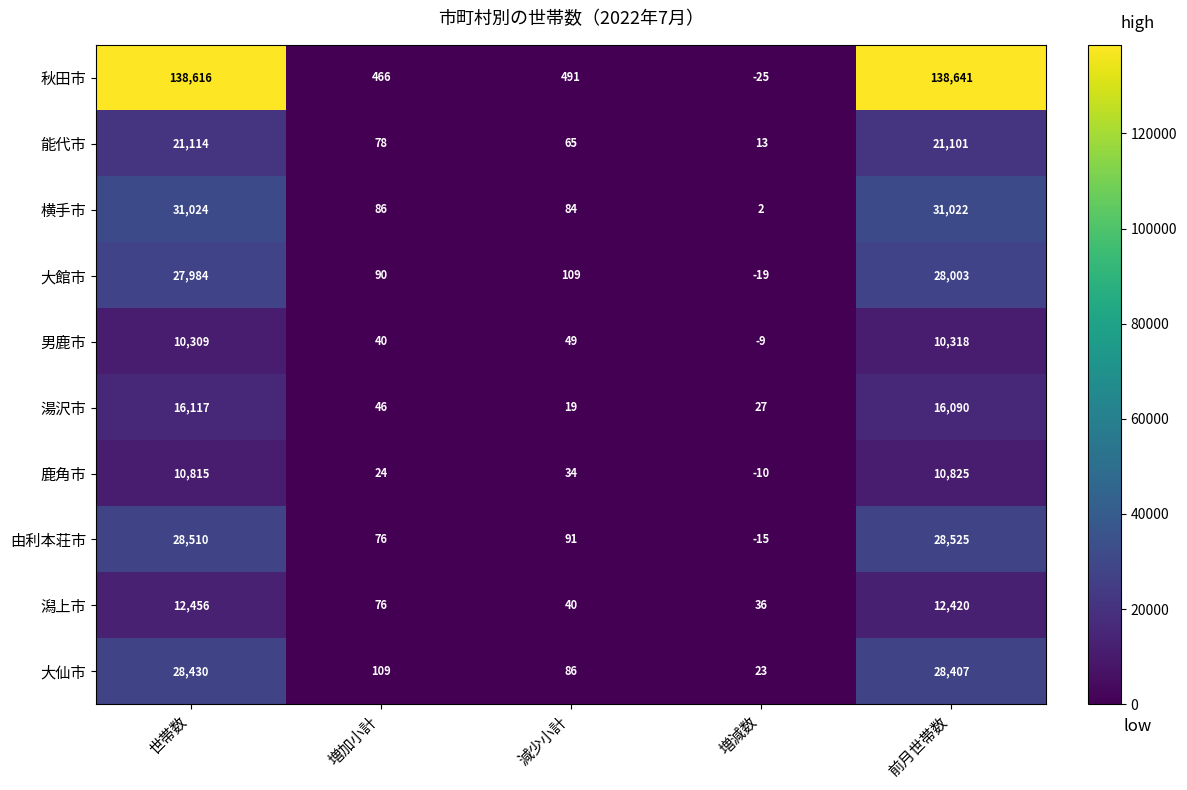

What is the difference between the maximum and minimum values in the 由利本荘市 series?

28540